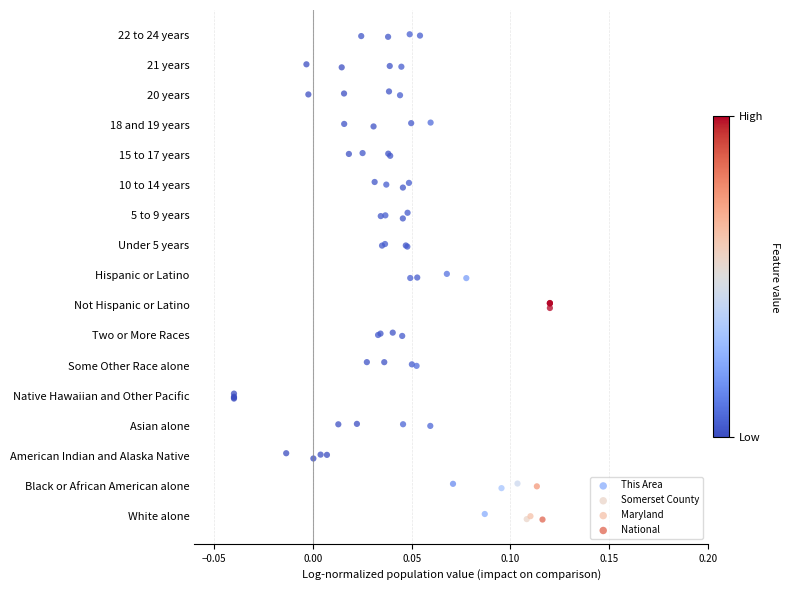

What are all the series names shown in the legend?

This Area, Somerset County, Maryland, National